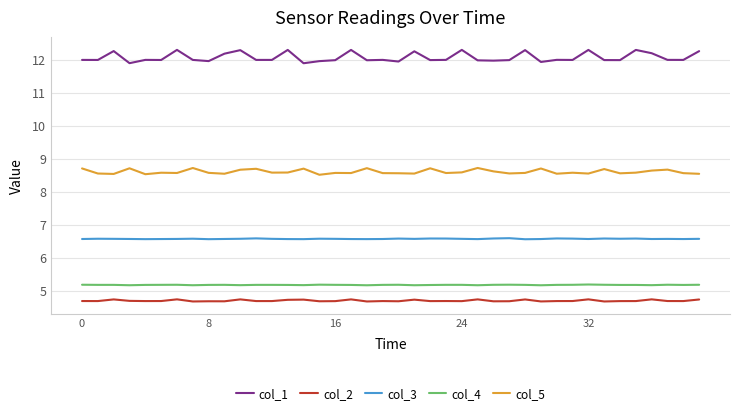

Rank the series by their maximum value, from highest to lowest.

col_1, col_5, col_3, col_4, col_2